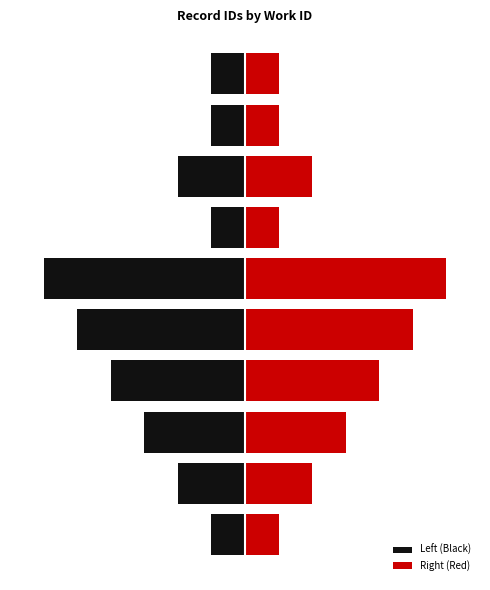

Are the bars horizontal?

Yes